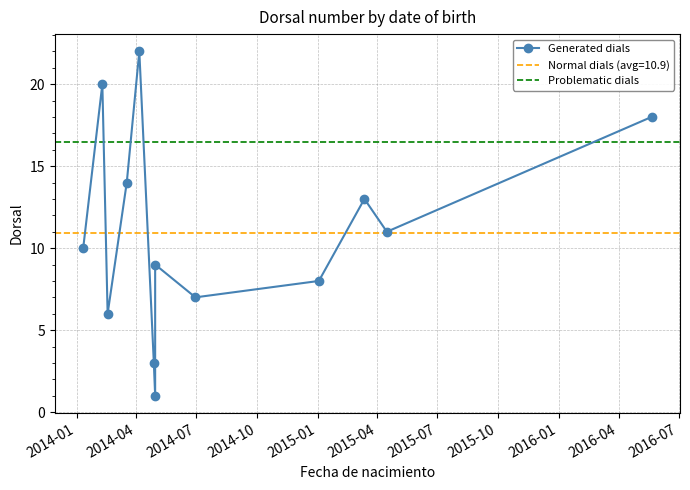

Reading left to right, transcribe all the data shown in this chart.

10	20	6	14	22	3	1	9	7	8	13	11	18